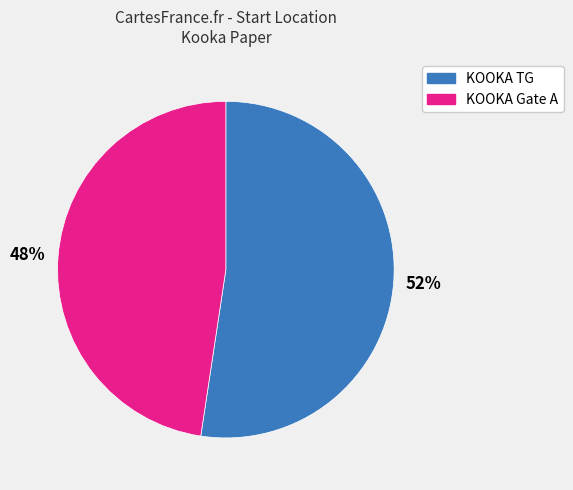

To the nearest percent, what is the average slice percentage?

50%